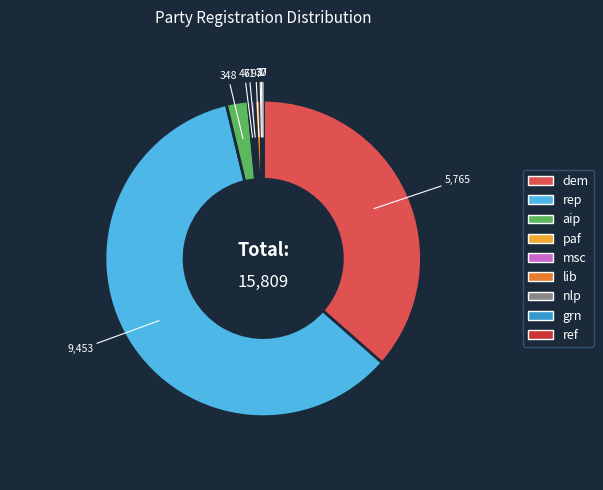

Do lib and rep together represent more than half of the pie?

Yes